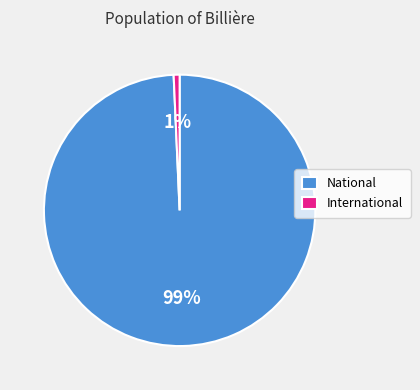

To the nearest percent, what is the average slice percentage?

50%